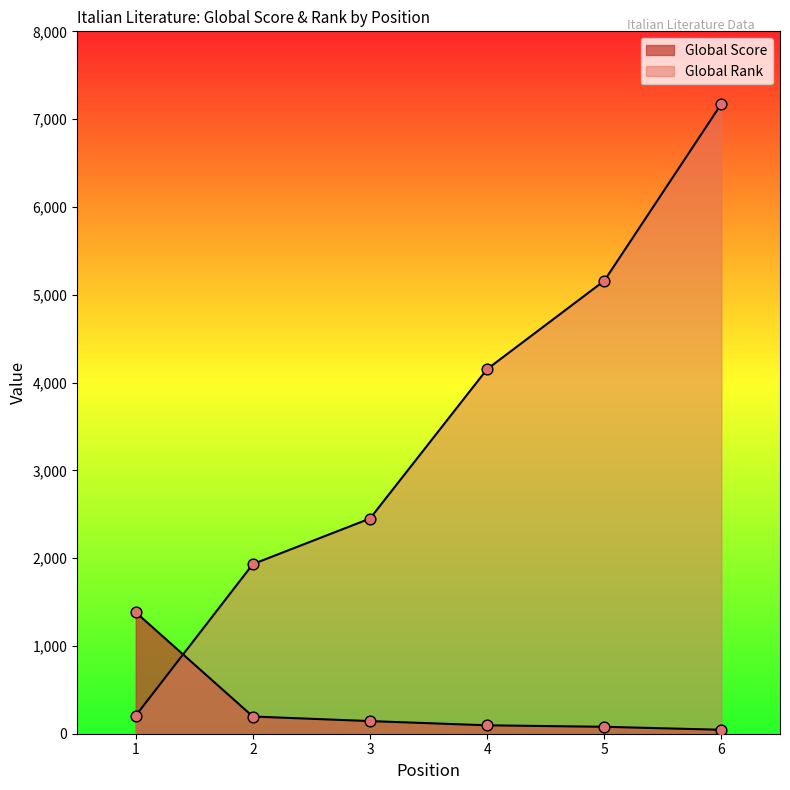

Which series reaches the minimum Y coordinate?

Global Score